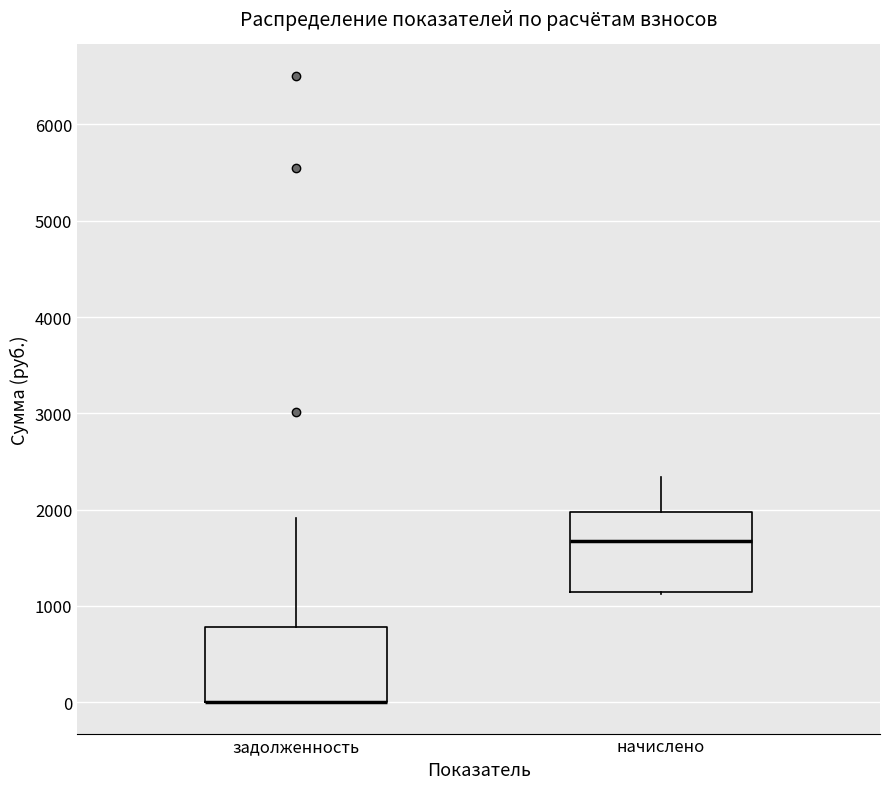

Reading left to right, read every box against the y-axis: the position of its median line, the range the box covers, and the ends of its whiskers. The values are not printed on the chart, so give them approximately, as read against the axis.

задолженность: median 0 (drawn on the box's lower edge), box 0 to 800, whiskers 0 to 1900
начислено: median 1700, box 1100 to 2000, whiskers 1100 to 2300